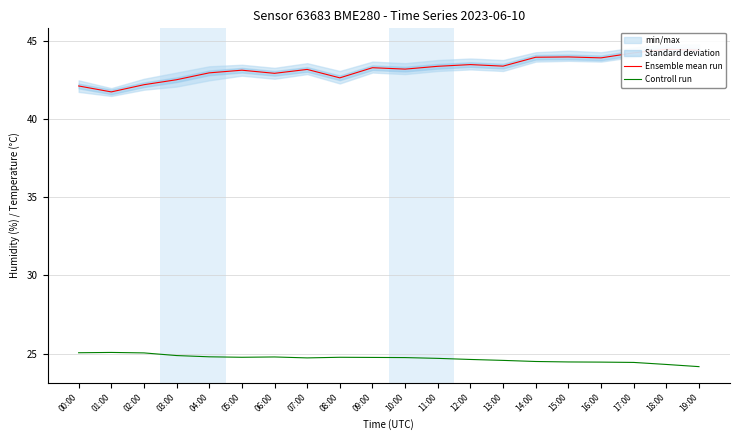

List the labels in order of Controll run value, smallest first.

19:00, 18:00, 17:00, 16:00, 15:00, 14:00, 13:00, 12:00, 11:00, 07:00, 10:00, 09:00, 05:00, 08:00, 06:00, 04:00, 03:00, 02:00, 00:00, 01:00